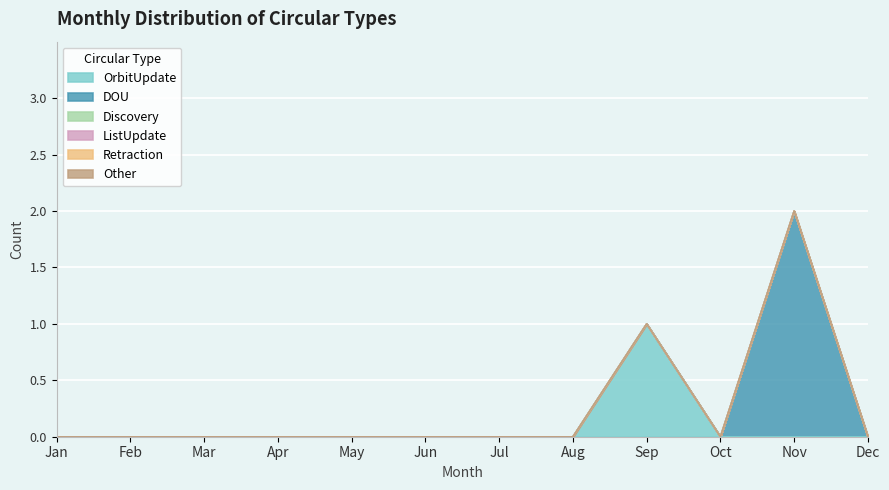

Between Jul and Apr, which is larger?

Jul